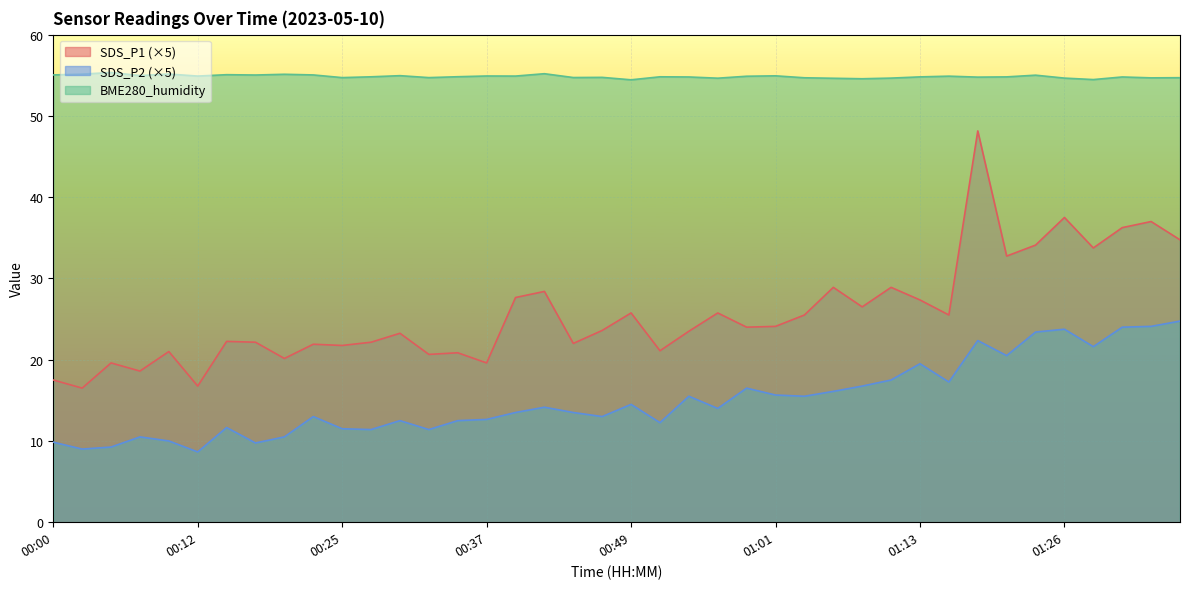

Which has a higher value, 00:37 or 00:46?

00:46